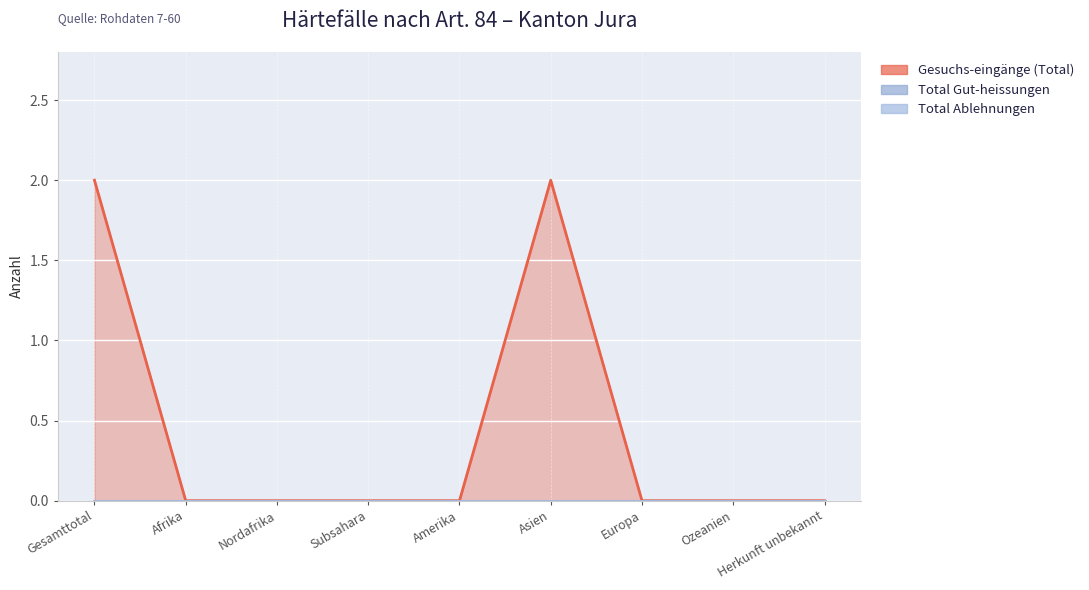

At how many categories does at least one series exceed 1?

2